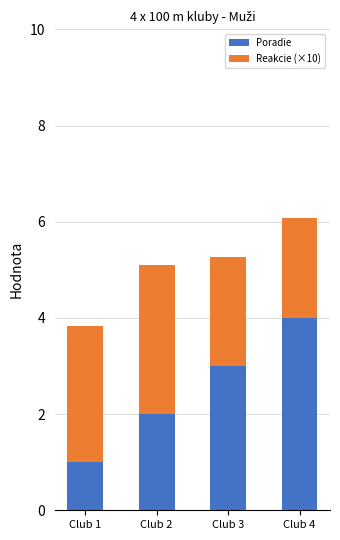

Count the number of data series in this chart.

2